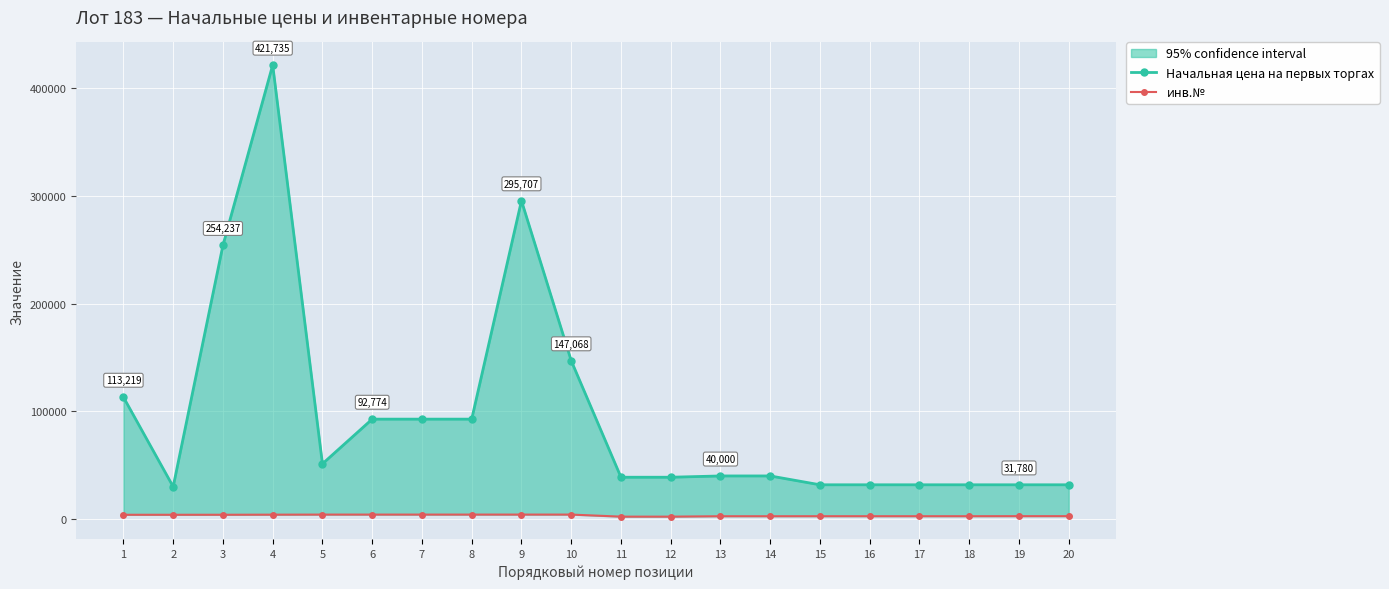

Rank the series by their maximum value, from highest to lowest.

Начальная цена на первых торгах, инв.№